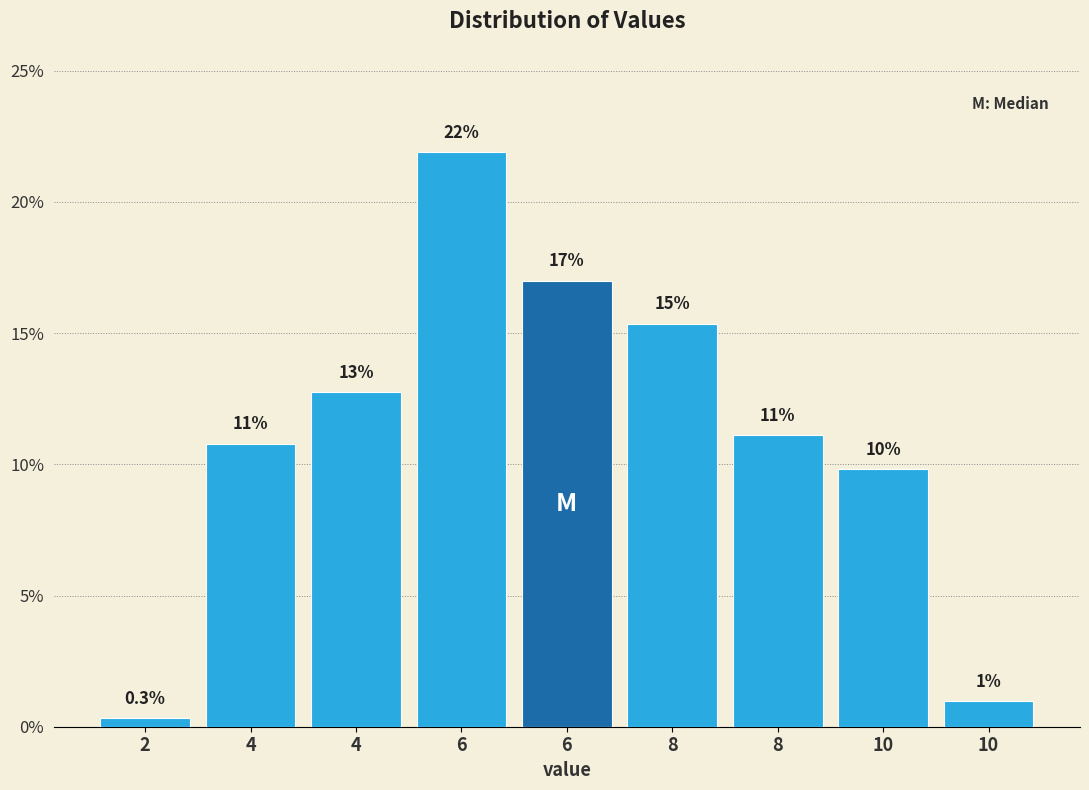

Are the bars horizontal?

No